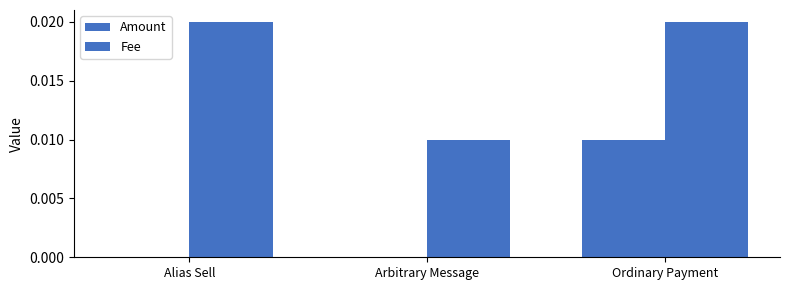

Does the chart contain stacked bars?

No